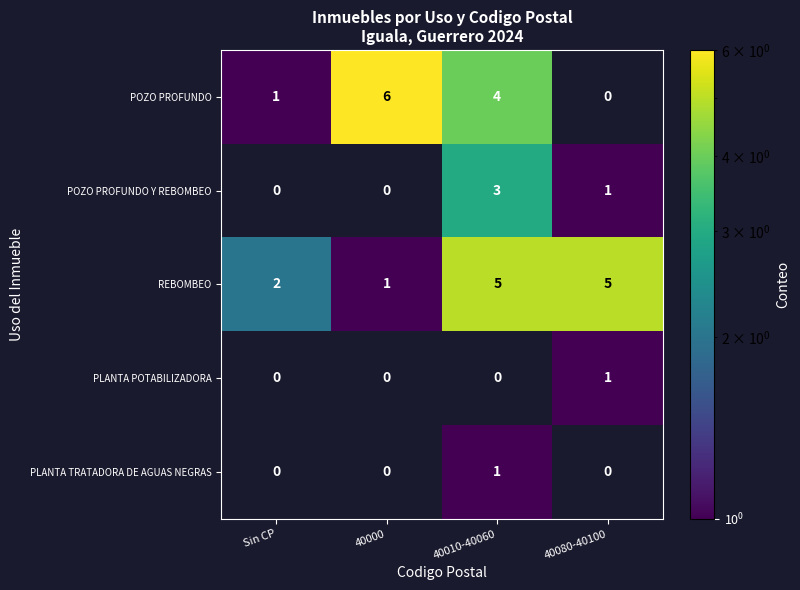

What is the spread (max minus min) of values at Sin CP?

2